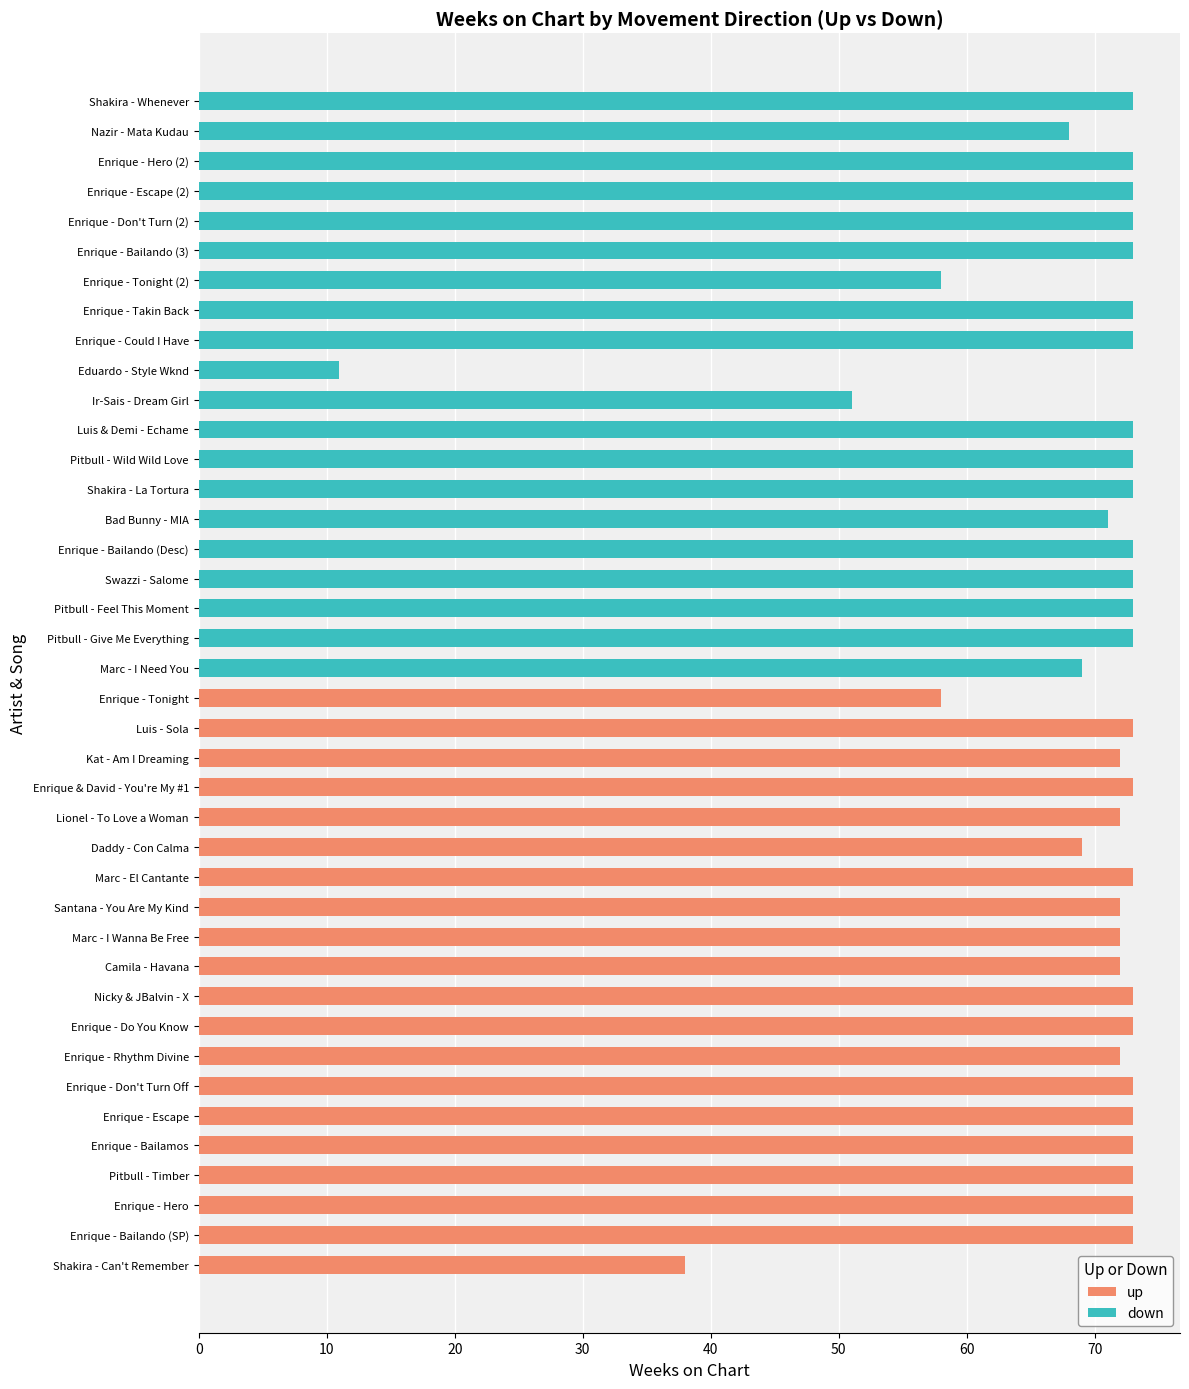

Reading right to left, what are all the values shown in this chart?

up: 0	0	0	0	0	0	0	0	0	0	0	0	0	0	0	0	0	0	0	0	58	73	72	73	72	69	73	72	72	72	73	73	72	73	73	73	73	73	73	38
down: 73	68	73	73	73	73	58	73	73	11	51	73	73	73	71	73	73	73	73	69	0	0	0	0	0	0	0	0	0	0	0	0	0	0	0	0	0	0	0	0